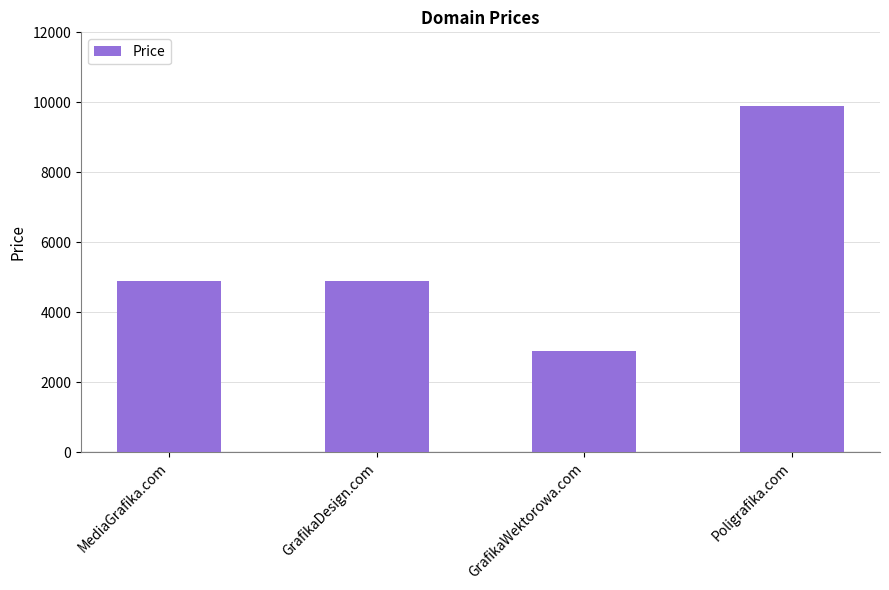

Approximately how many times larger is the value at GrafikaWektorowa.com compared to Poligrafika.com?

0.3